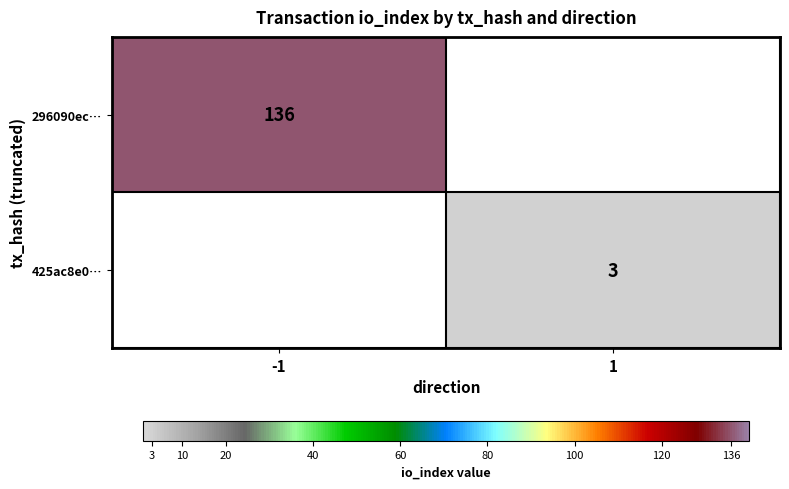

Is it true that 425ac8e0… equals 4.8 at 1?

False